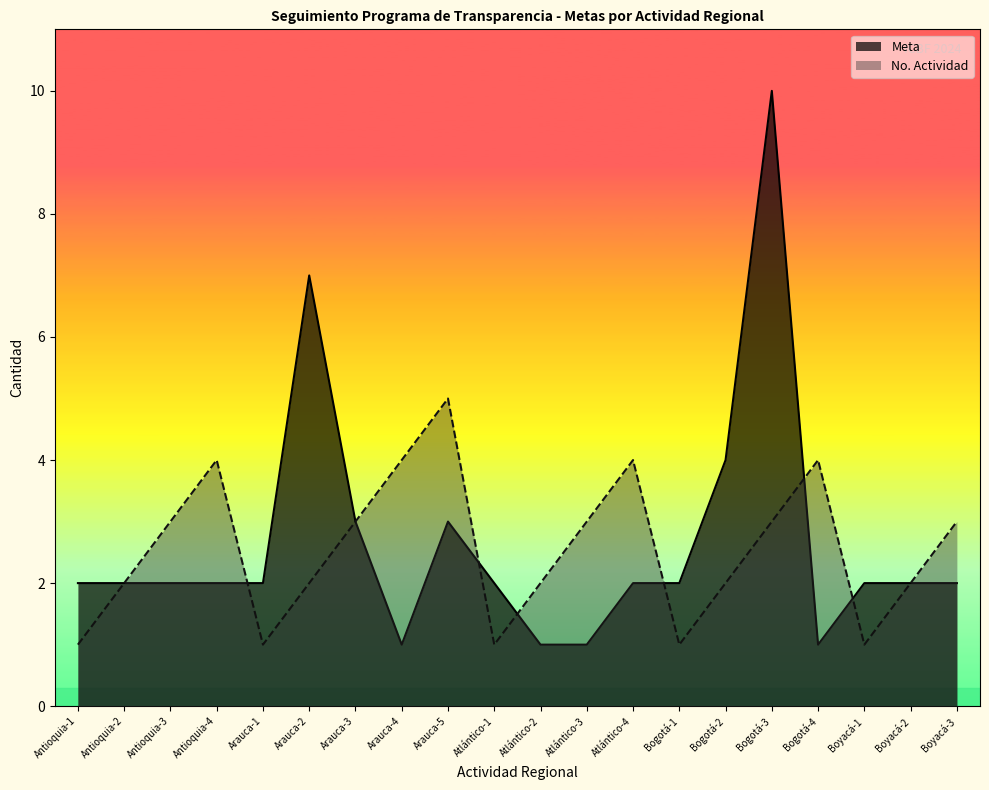

Between Arauca-1 and Atlántico-2, which series saw the biggest shift?

Meta